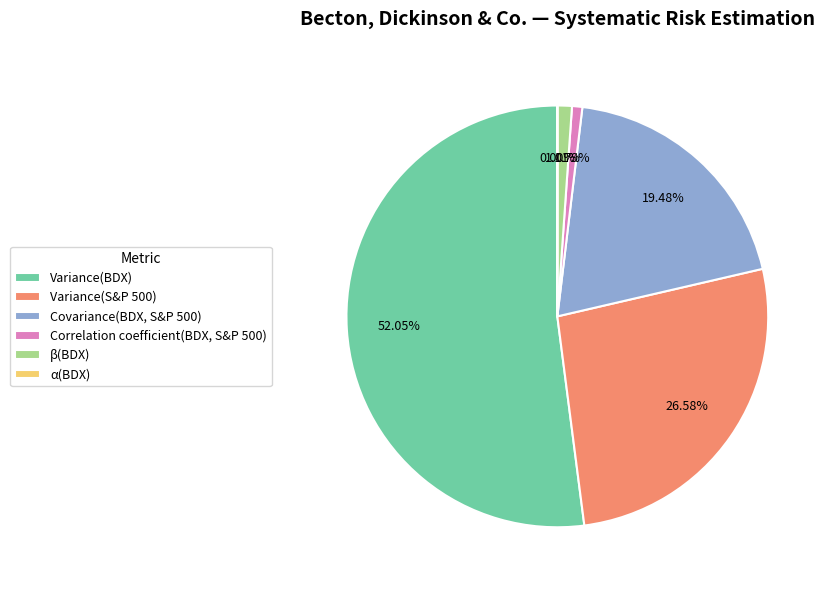

Combined, do Covariance(BDX, S&P 500) and Variance(S&P 500) account for over 50%?

No